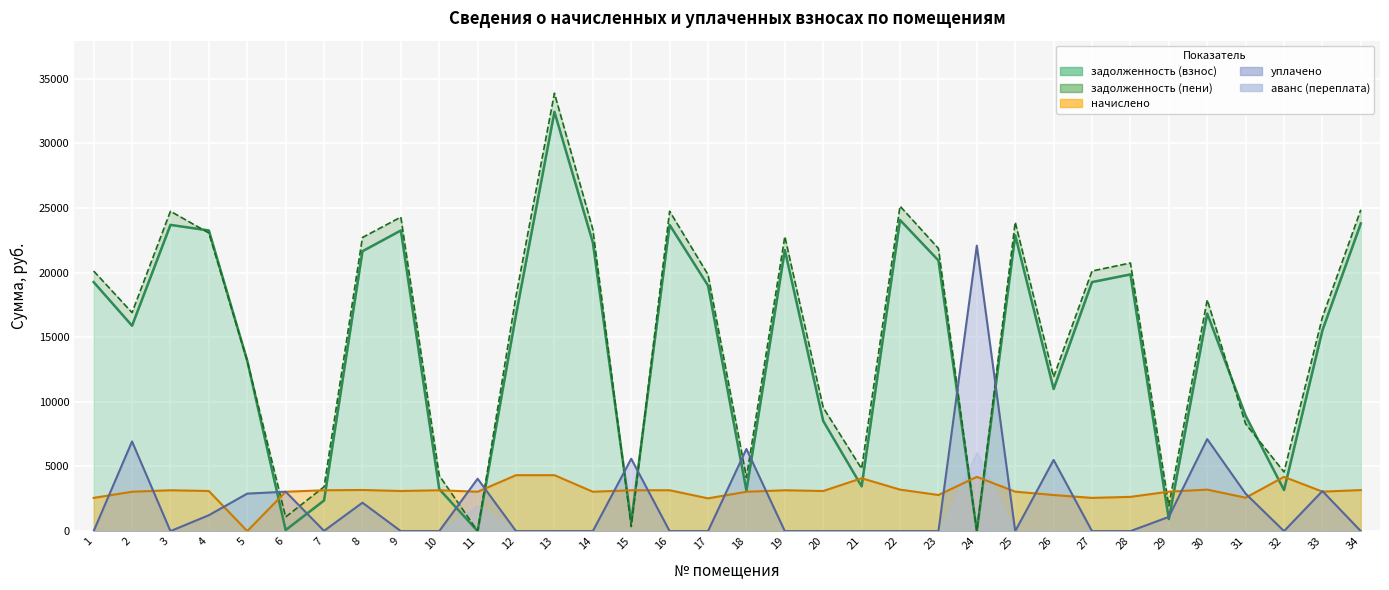

The value of задолженность (пени) at 16 is 39229.6. True or false?

False